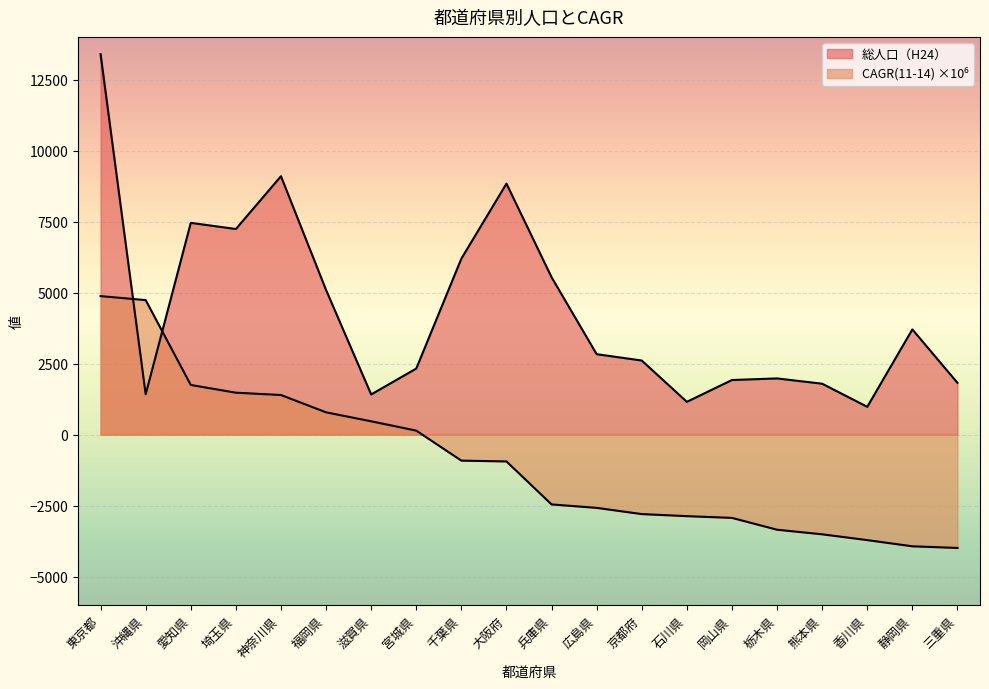

What is the spread (max minus min) of values at 東京都?

8513.3